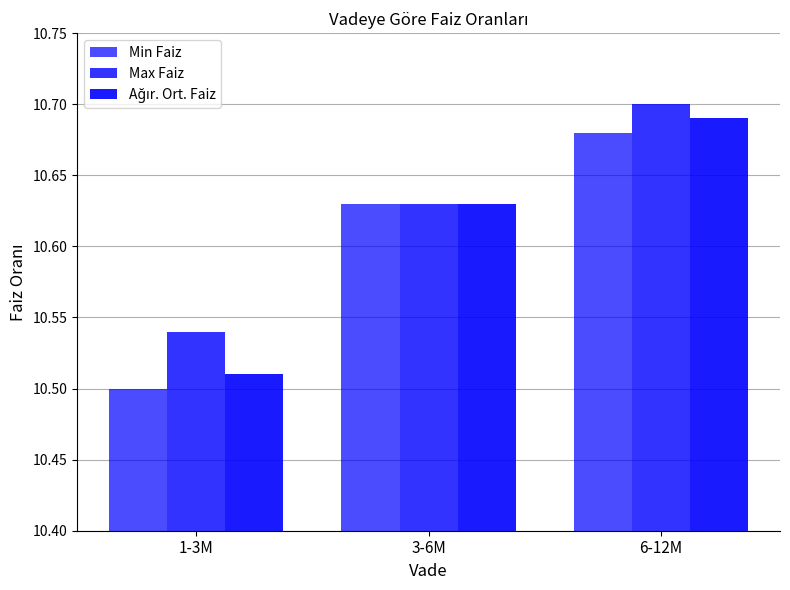

Reading left to right, what are all the values shown in this chart?

Min Faiz: 10.5	10.6	10.7
Max Faiz: 10.5	10.6	10.7
Ağır. Ort. Faiz: 10.5	10.6	10.7